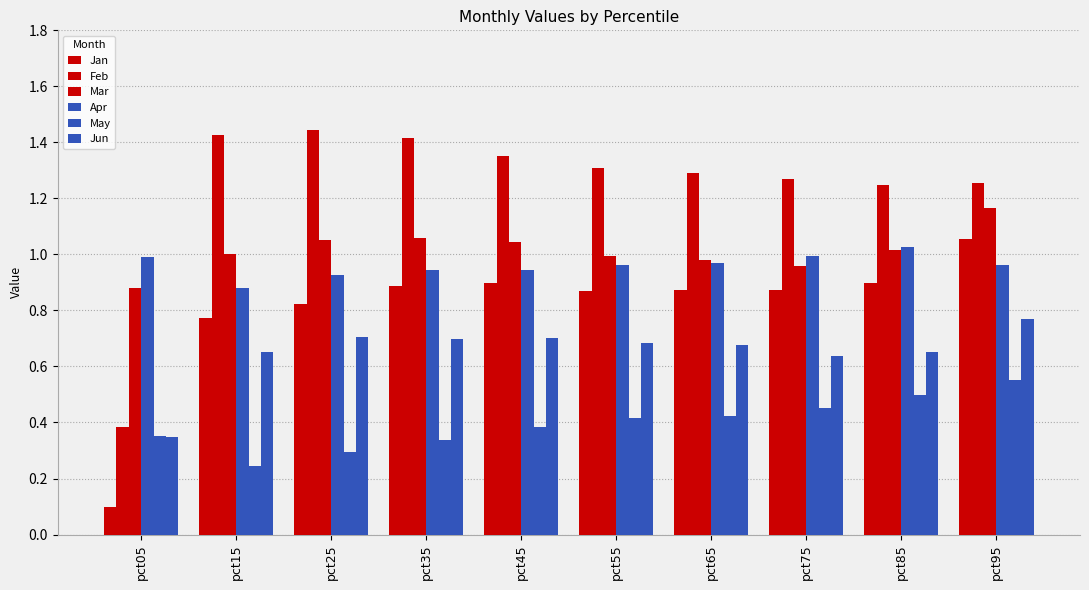

How many series are shown in this chart?

6